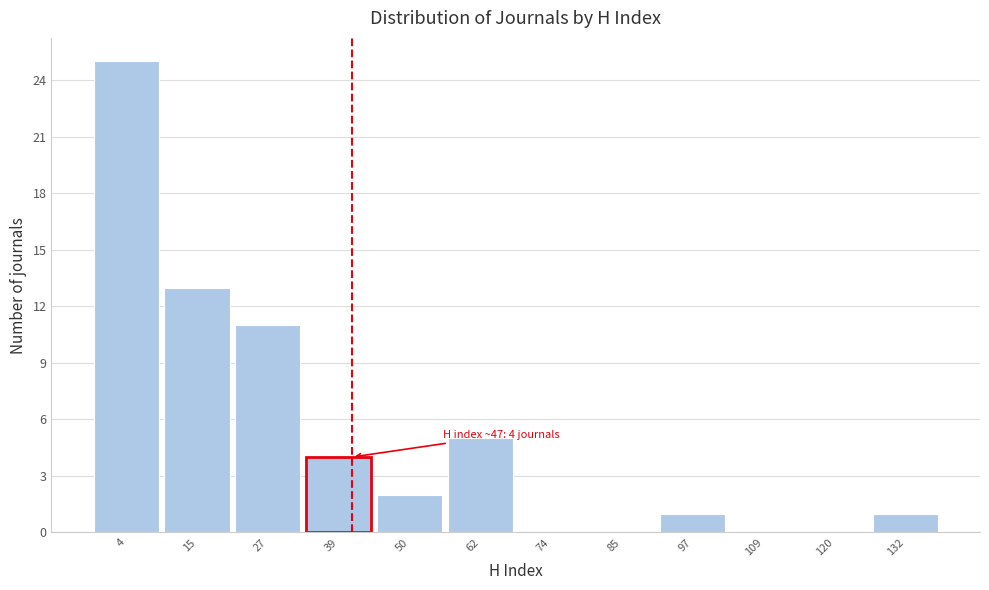

Reading left to right, what are all the values shown in this chart?

4=25	15=13	27=11	39=4	50=2	62=5	74=0	85=0	97=1	109=0	120=0	132=1